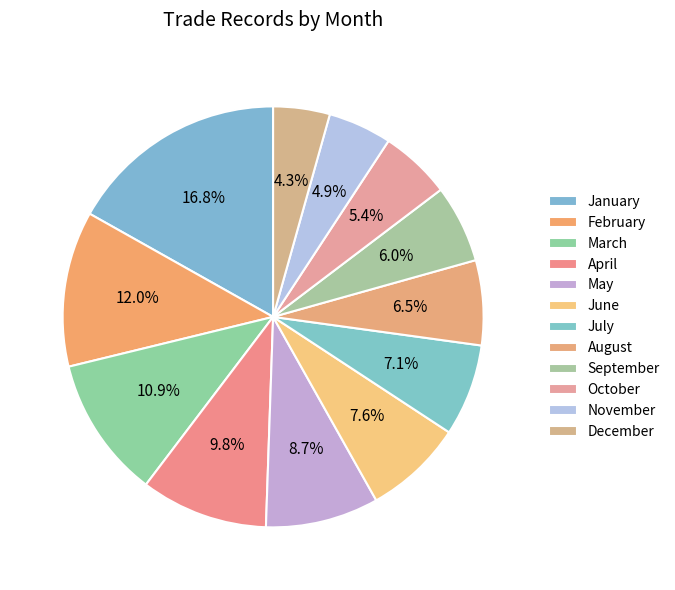

What is the smallest slice in the pie chart?

December